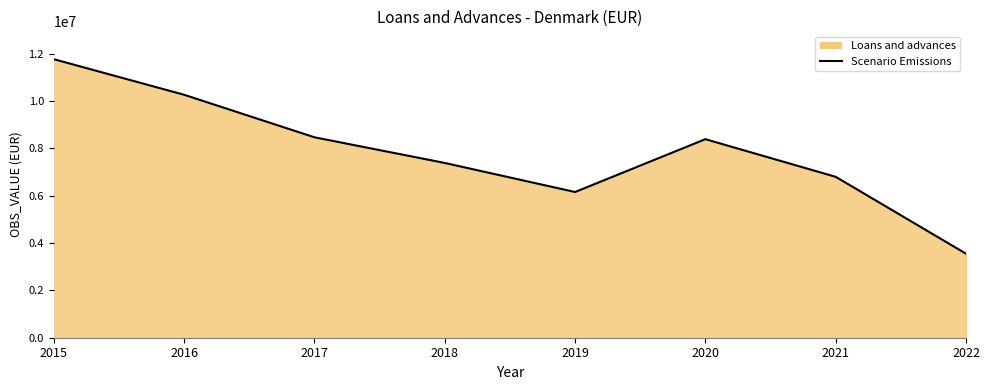

How many lines are shown in the chart?

1